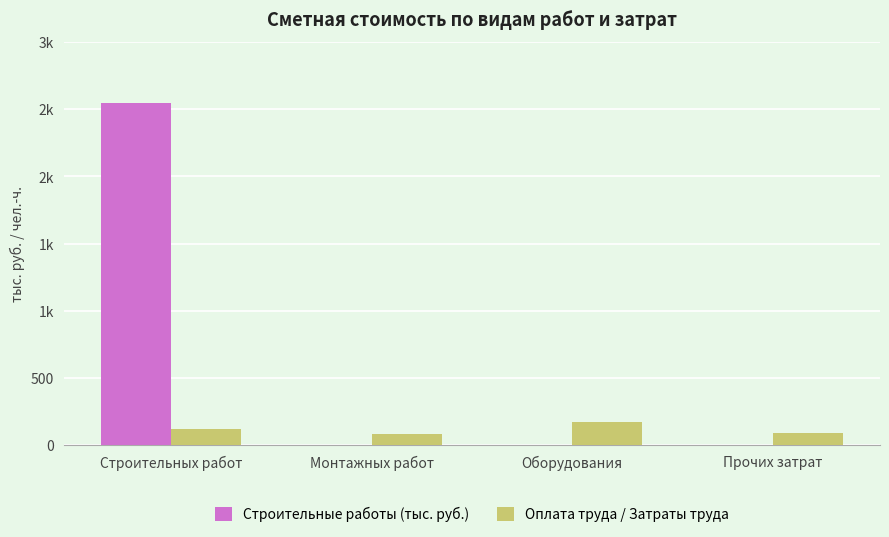

At which label is Строительные работы (тыс. руб.) closest to 1272?

Монтажных работ